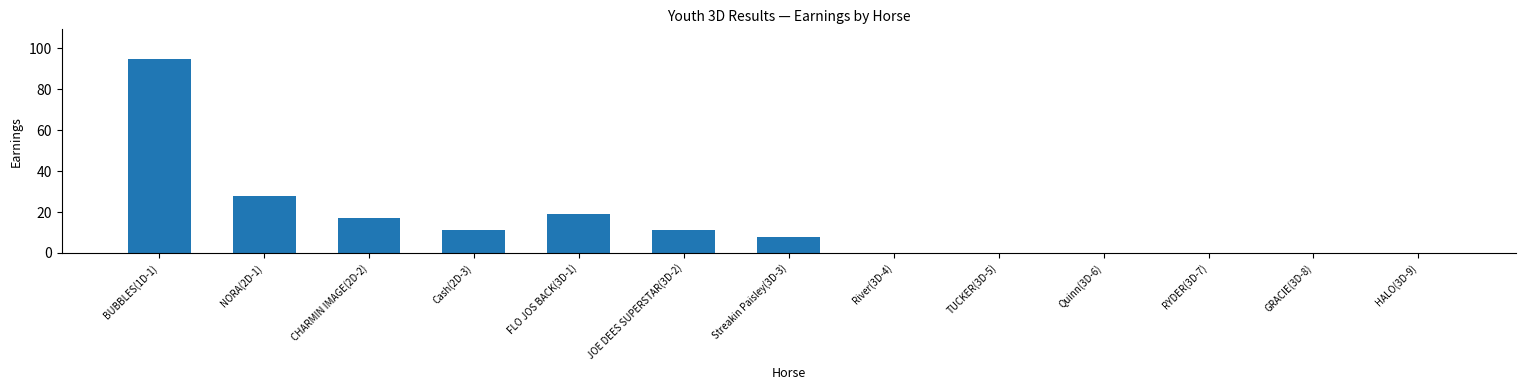

Where is the data nearest to the value 47?

NORA(2D-1)